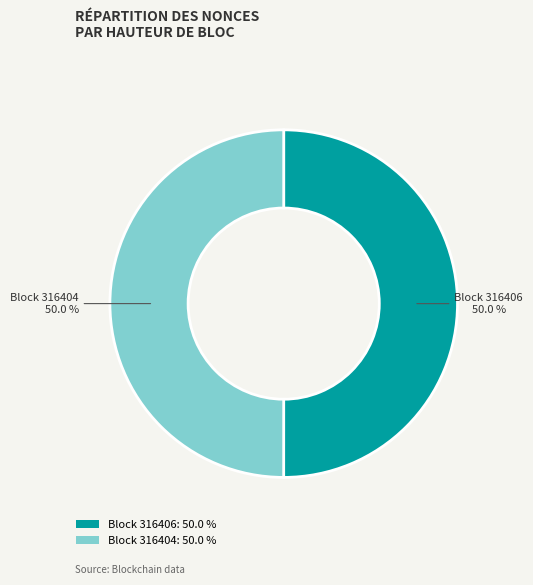

What percentage do Block 316404: 50.0 % and Block 316406: 50.0 % together represent?

100.0%